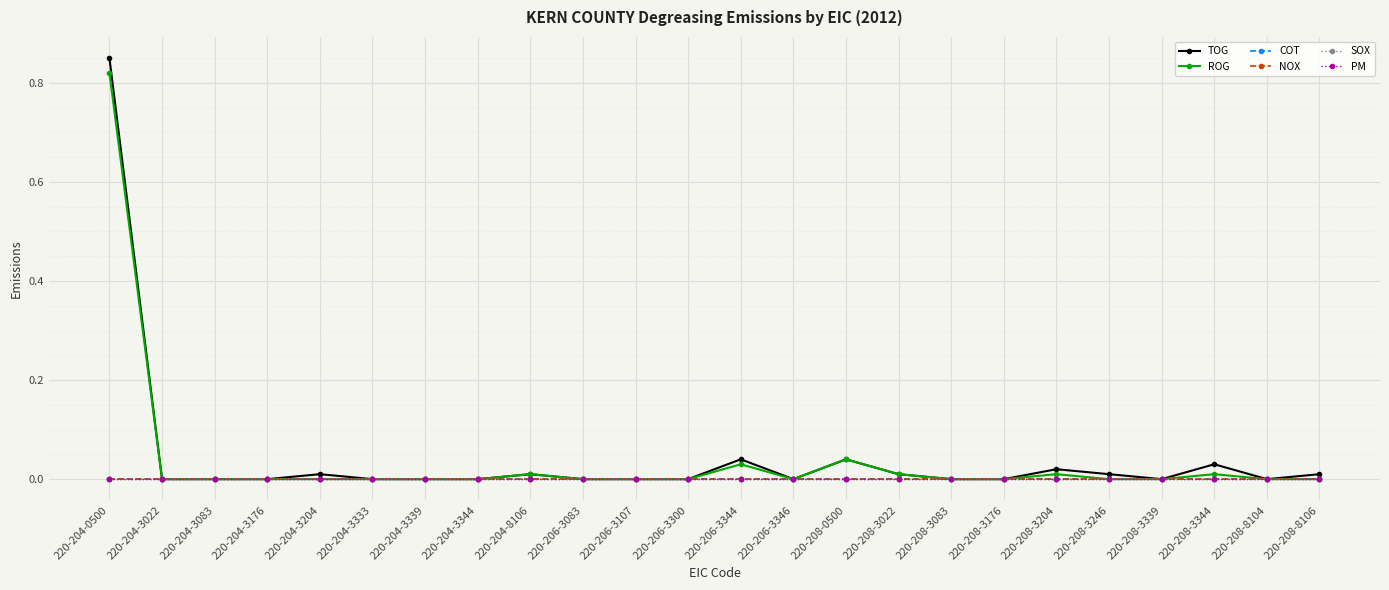

True or false: COT has a value of 0.0 at 220-208-3083.

True